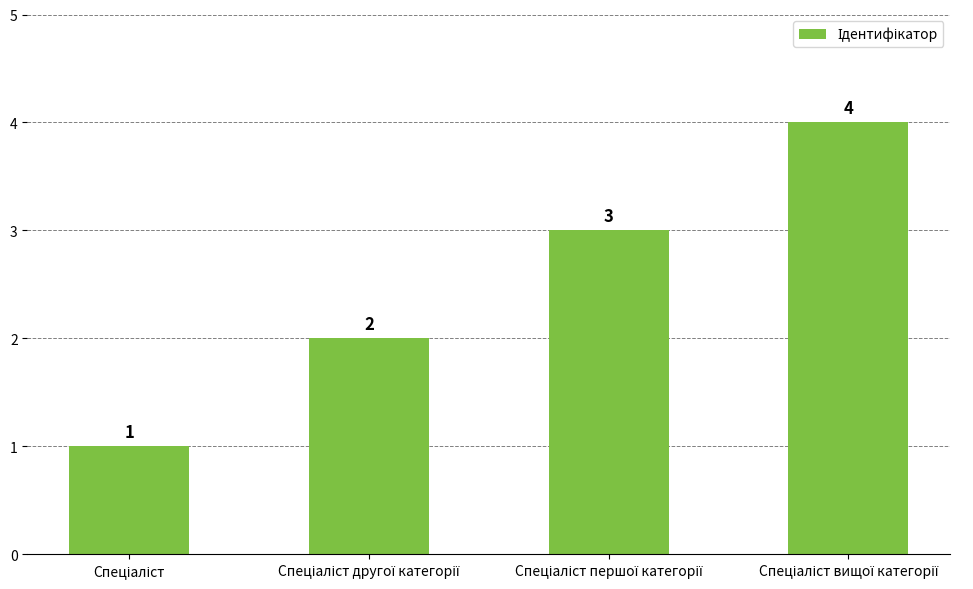

What is the greatest value displayed?

4